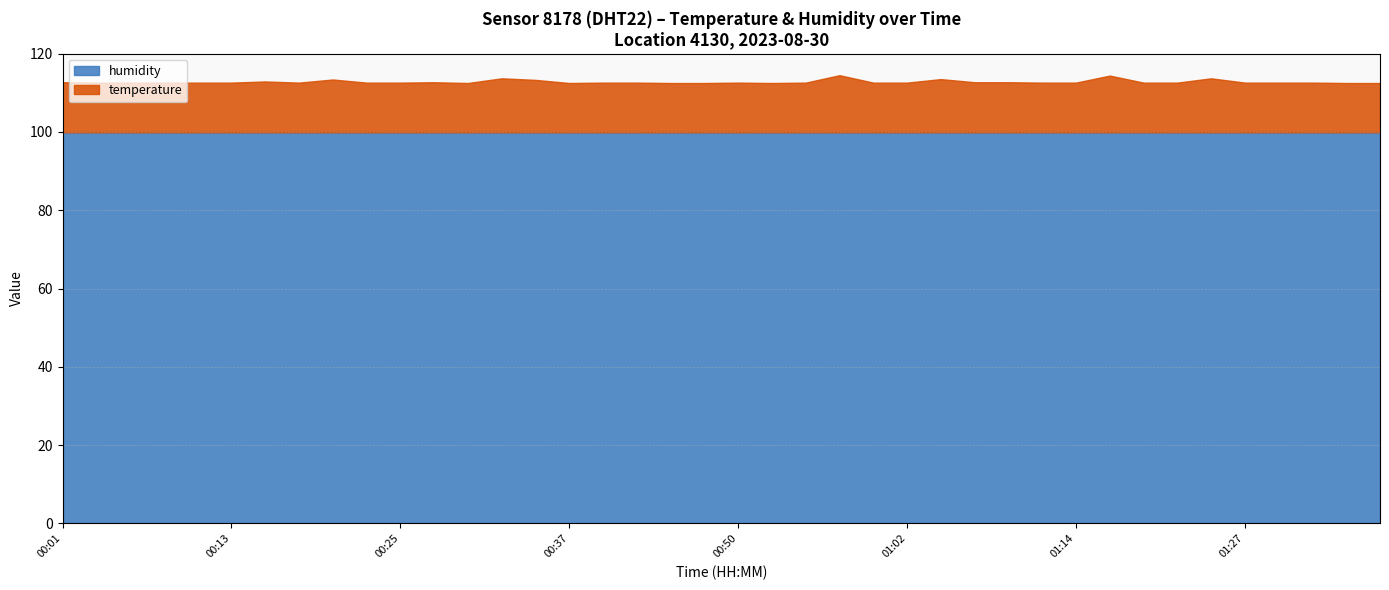

Which has a higher value, 00:42 or 01:04?

01:04